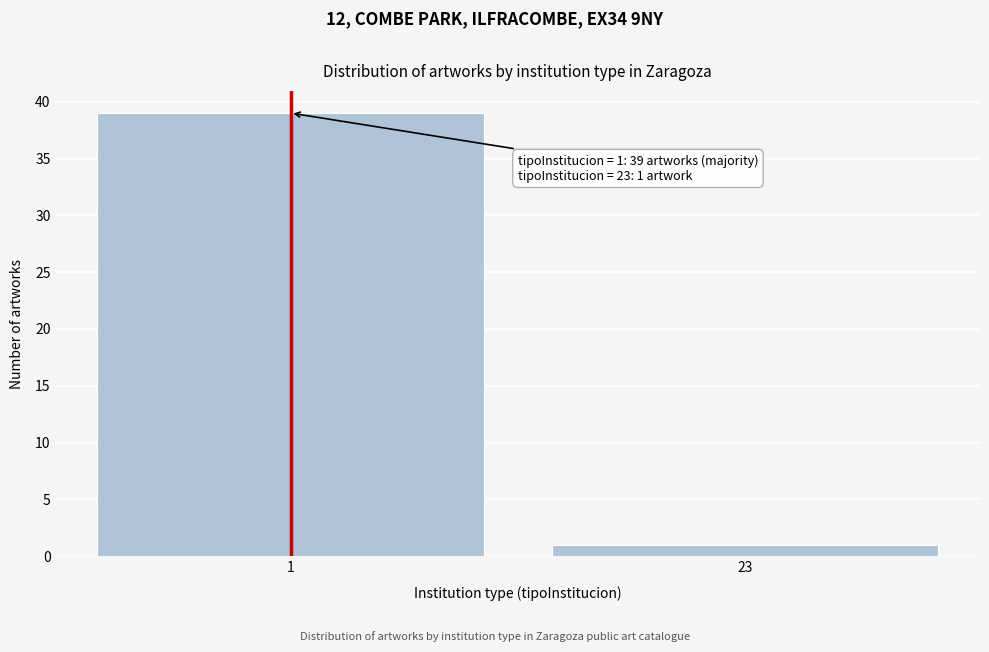

Reading left to right, what are all the values shown in this chart?

1=39	23=1